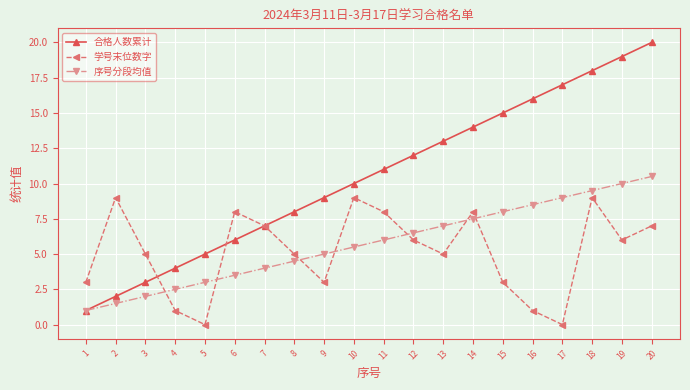

True or false: 序号分段均值 and 学号末位数字 cross at least once.

True